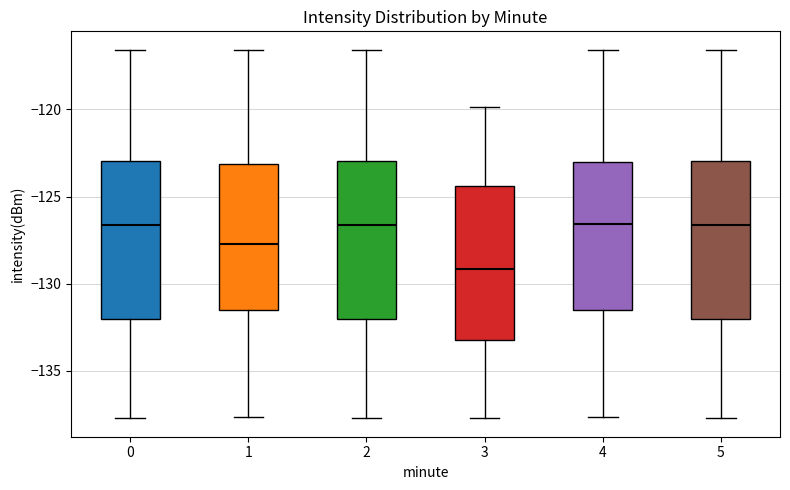

Reading left to right, read every box against the y-axis: the position of its median line, the range the box covers, and the ends of its whiskers. The values are not printed on the chart, so give them approximately, as read against the axis.

0: median -126.5, box -132.0 to -123.0, whiskers -137.5 to -116.5
1: median -127.5, box -131.5 to -123.0, whiskers -137.5 to -116.5
2: median -126.5, box -132.0 to -123.0, whiskers -137.5 to -116.5
3: median -129.0, box -133.0 to -124.5, whiskers -137.5 to -120.0
4: median -126.5, box -131.5 to -123.0, whiskers -137.5 to -116.5
5: median -126.5, box -132.0 to -123.0, whiskers -137.5 to -116.5